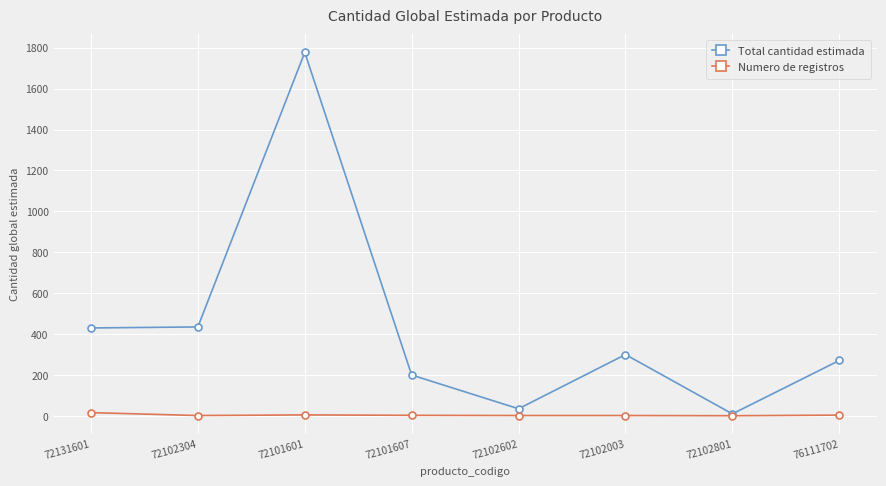

At how many categories does at least one series exceed 1591?

1